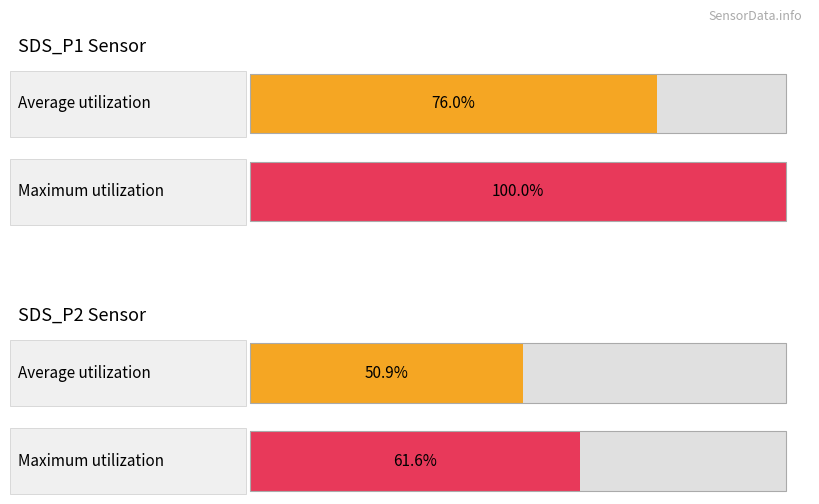

List the labels in order of Average utilization value, largest first.

0, 1